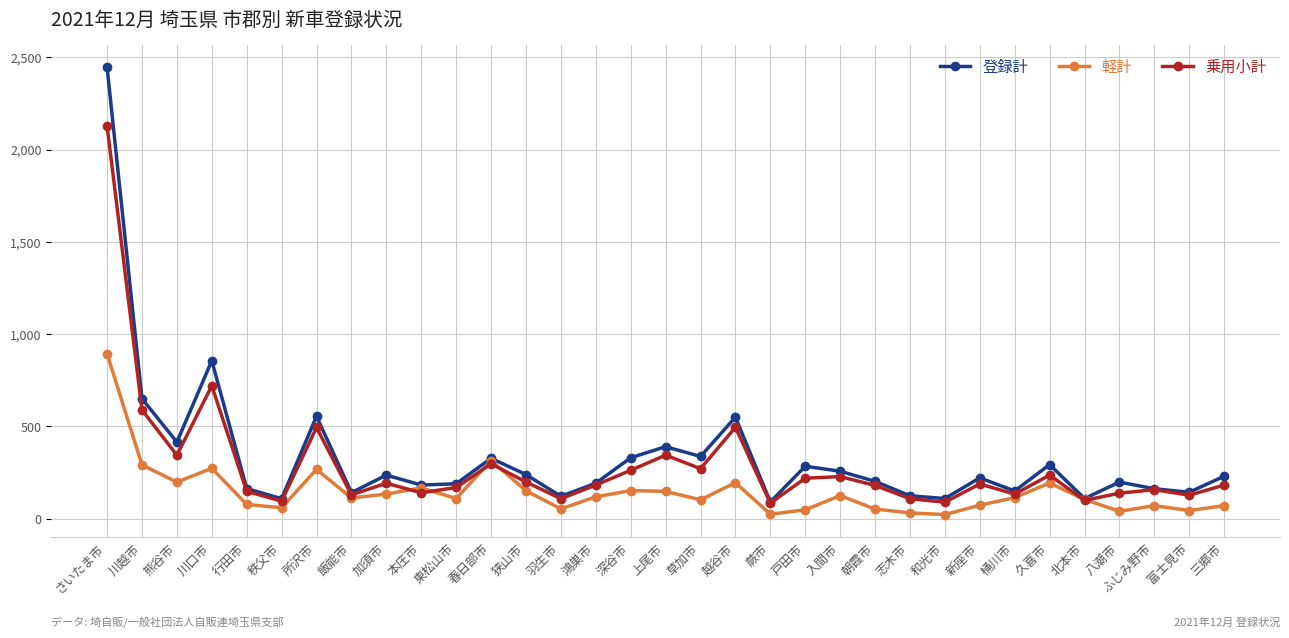

What is the label of the 4th point from the right?

八潮市